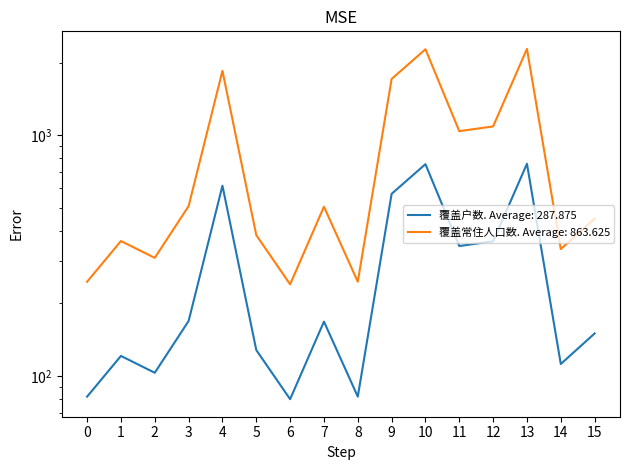

What value does the 覆盖常住人口数 series have at 8, to the nearest 50?

250